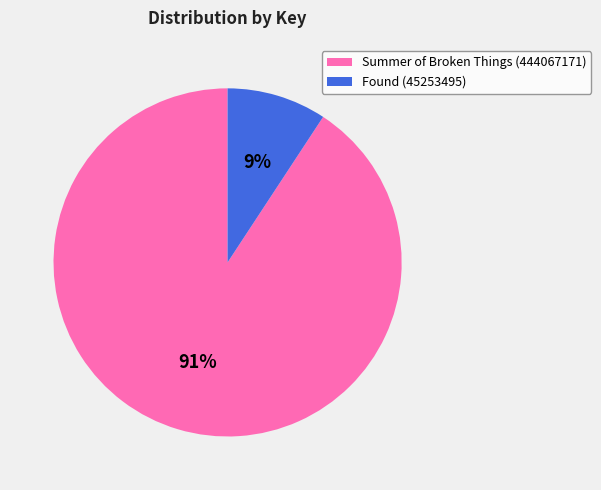

Which category has the smallest portion of the pie?

Found (45253495)